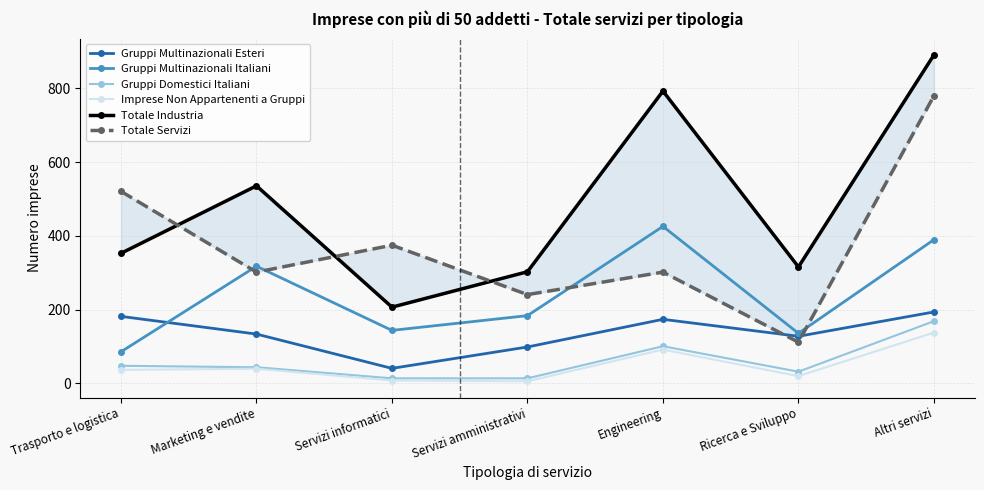

What are all the series names shown in the legend?

Gruppi Multinazionali Esteri, Gruppi Multinazionali Italiani, Gruppi Domestici Italiani, Imprese Non Appartenenti a Gruppi, Totale Industria, Totale Servizi